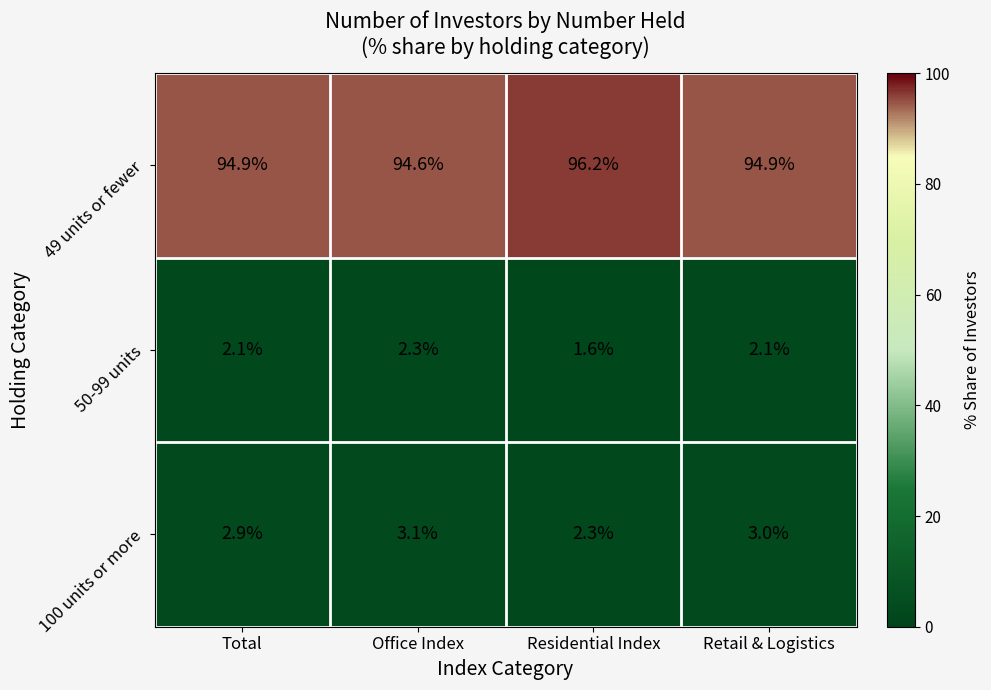

Which series has the largest total across all categories?

49 units or fewer